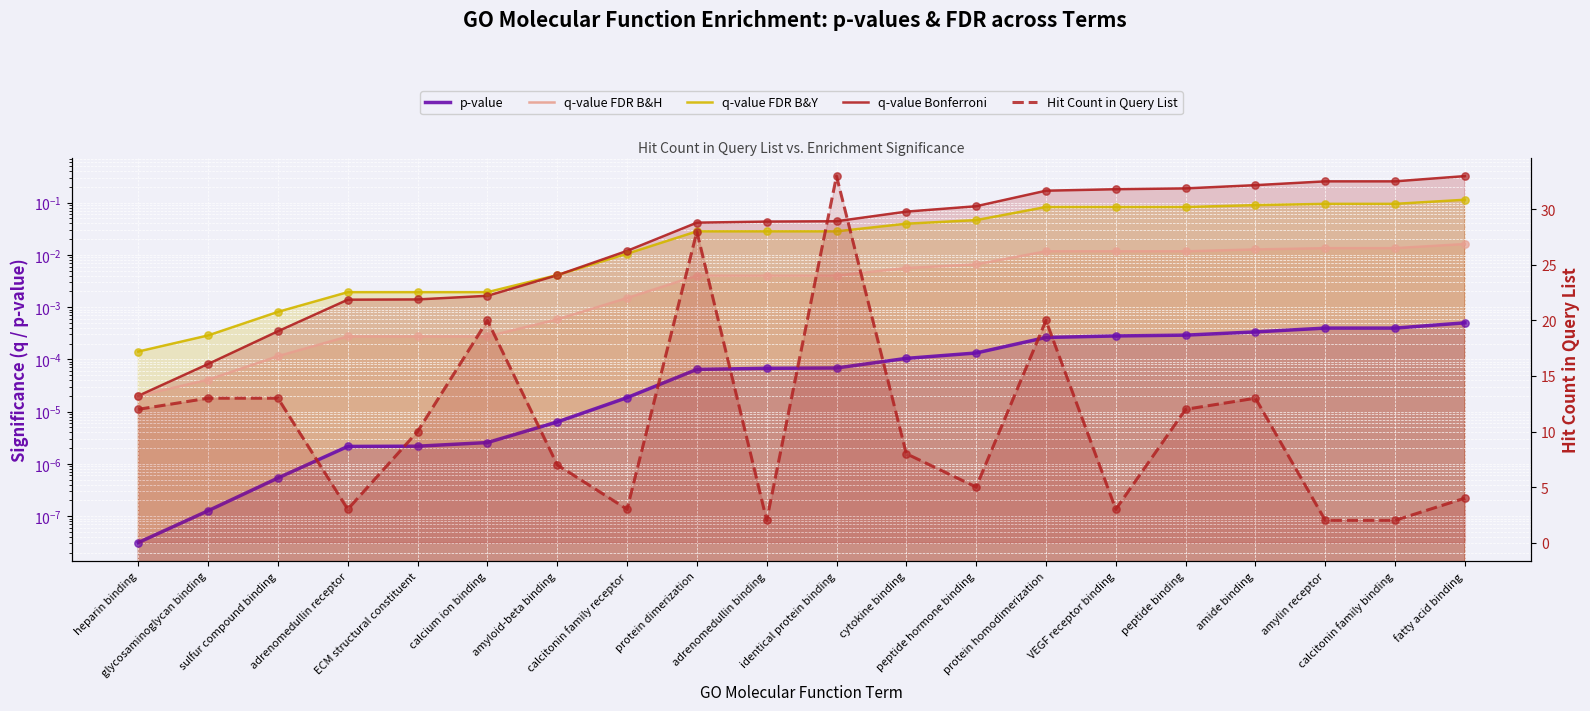

Is the value of q-value FDR B&Y at sulfur compound binding greater than the value of p-value at ECM structural constituent?

Yes